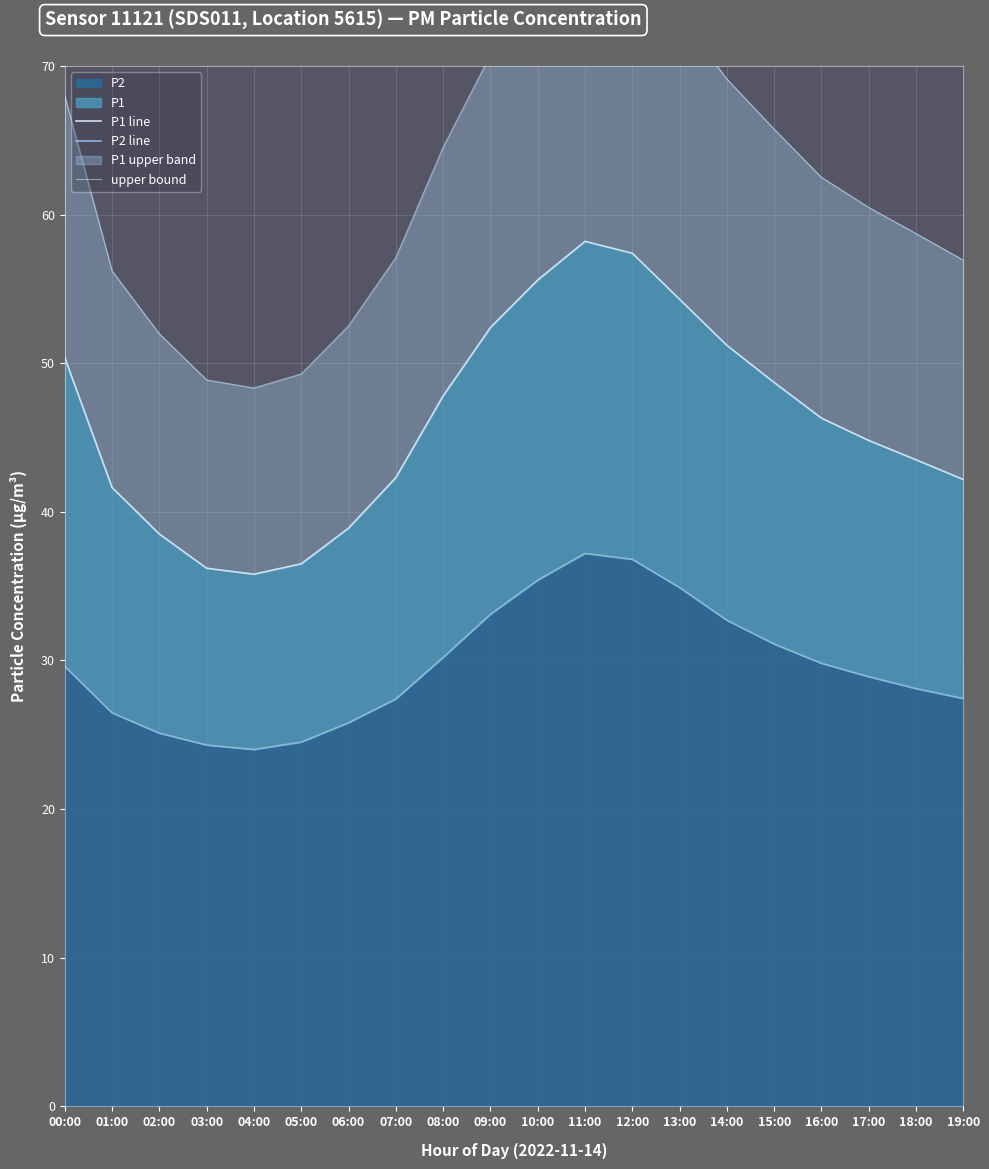

True or false: P2 line and P1 line intersect in this chart.

False